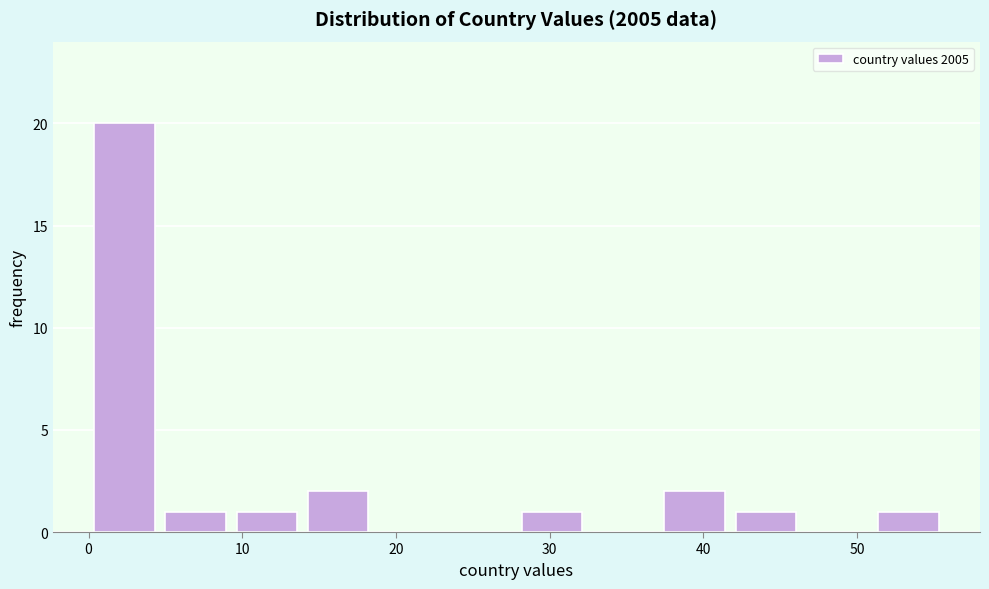

Which range on the x-axis has the tallest bar?

0 to 5